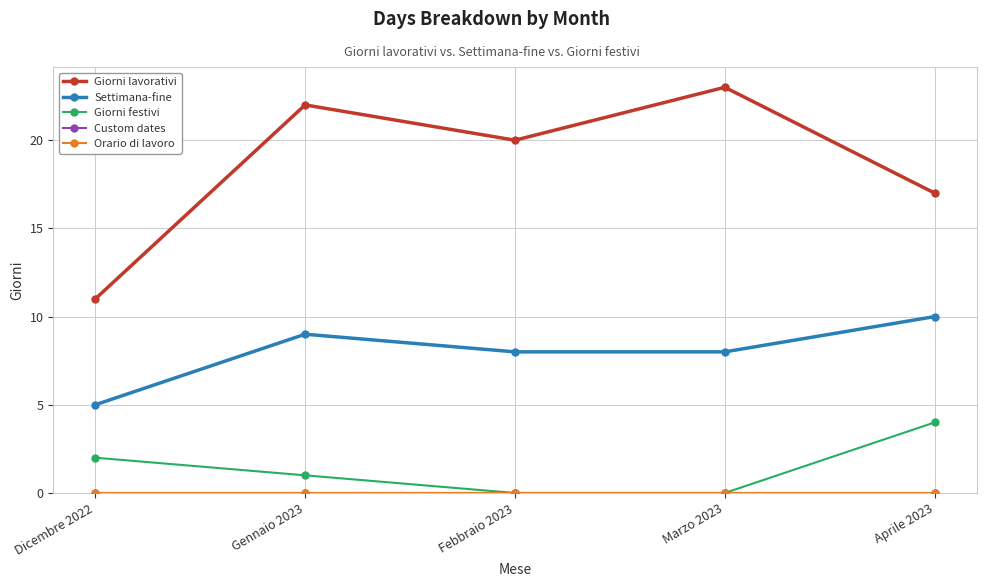

At which category is the sum across all series the highest?

Gennaio 2023